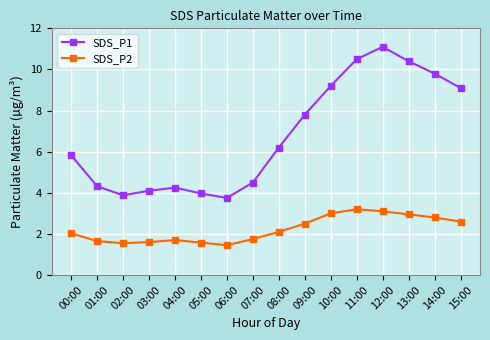

True or false: SDS_P2 has a value of 4.9 at 14:00.

False